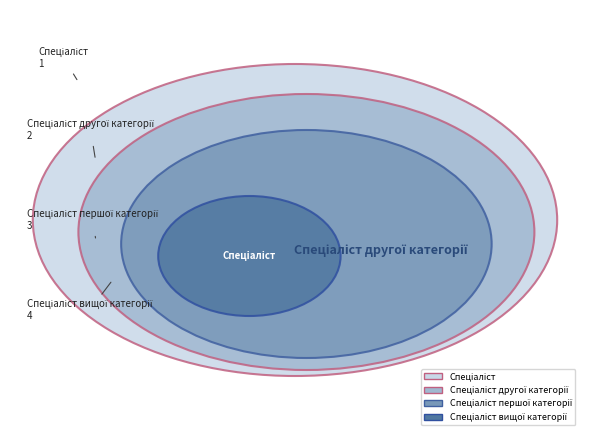

Is the sum of Спеціаліст and Спеціаліст вищої категорії greater than half?

No